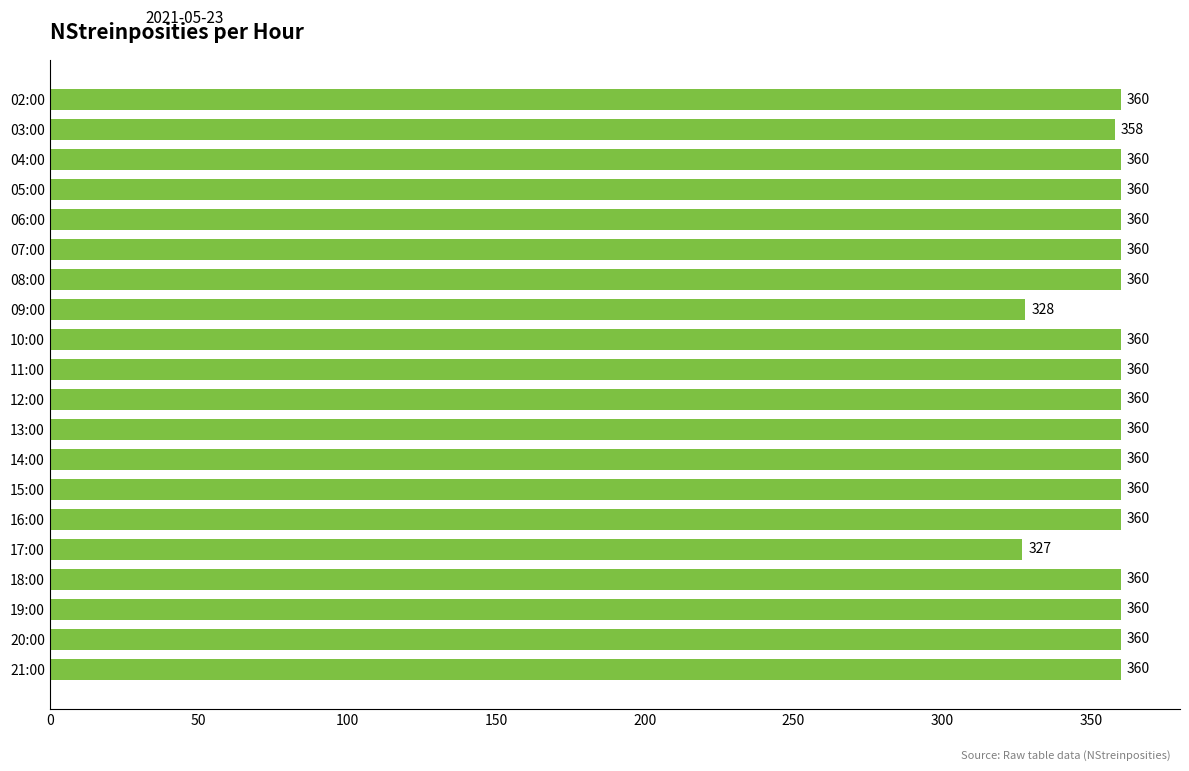

What is the label of the 11th bar from the bottom?

11:00